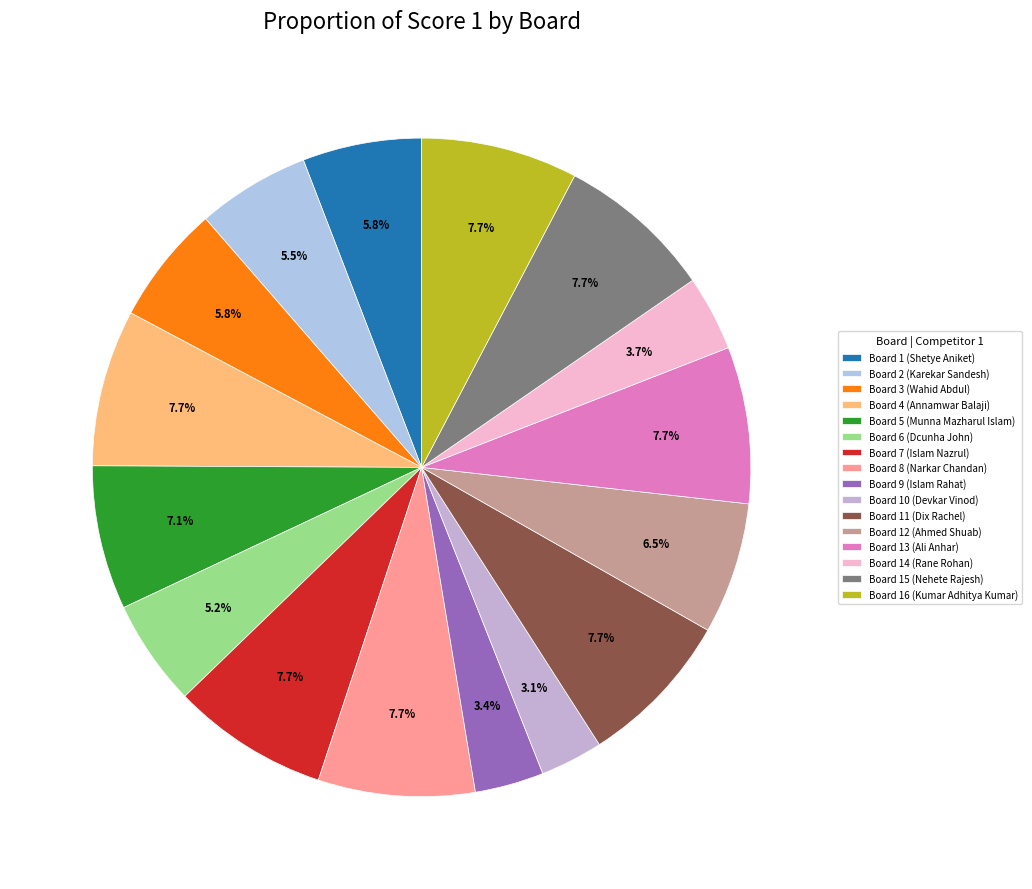

Which category has the biggest portion of the pie?

Board 4 (Annamwar Balaji)